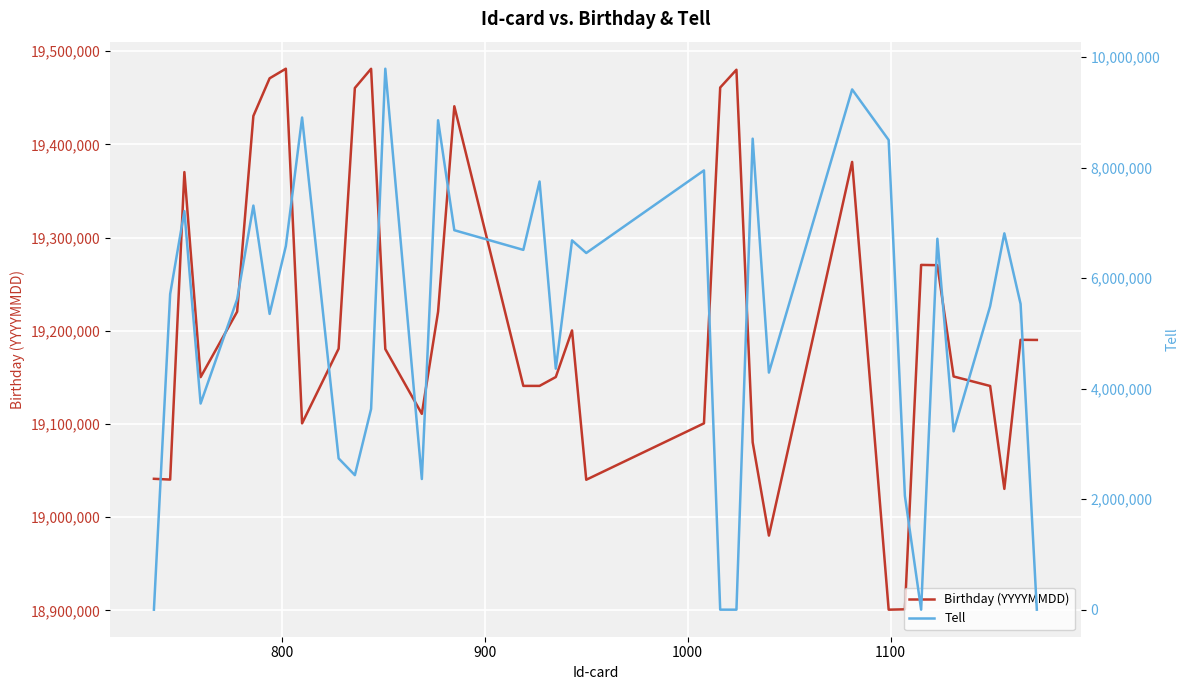

True or false: Tell and Birthday (YYYYMMDD) intersect in this chart.

False